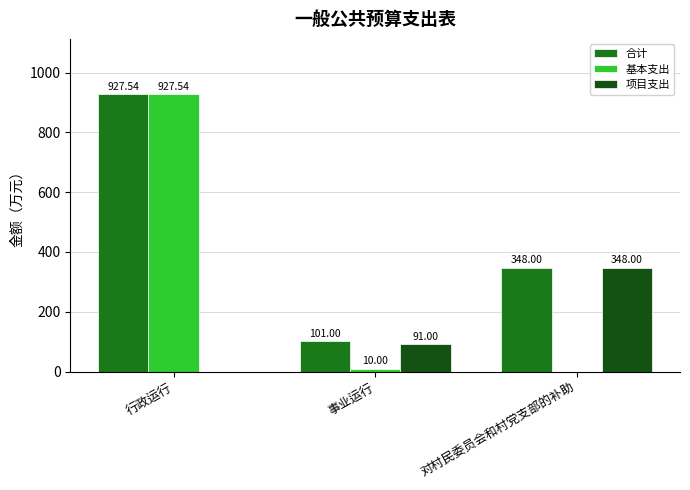

At which category is the sum across all series the highest?

行政运行